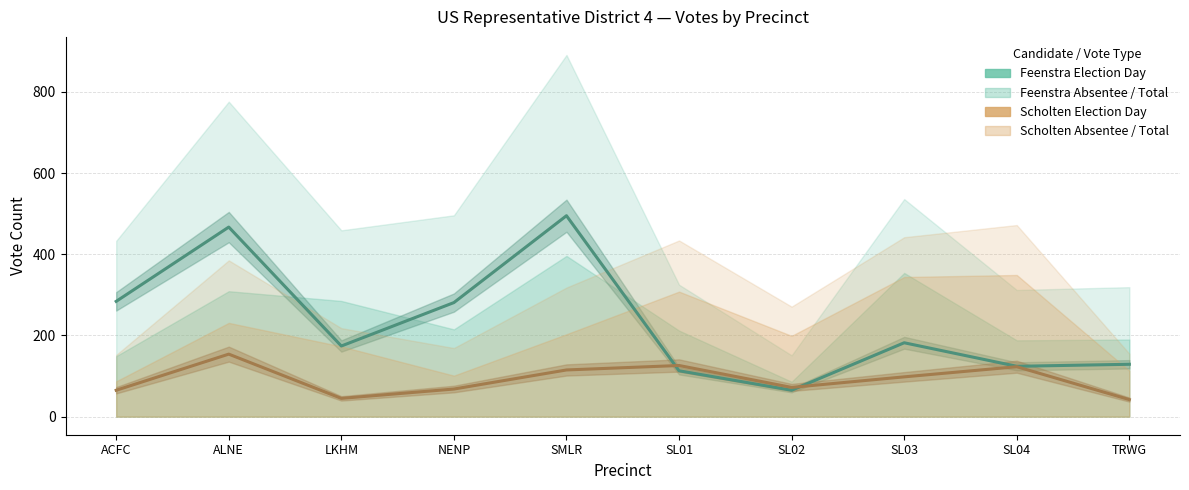

What is the difference between the maximum and minimum values in the Scholten Election Day series?

112